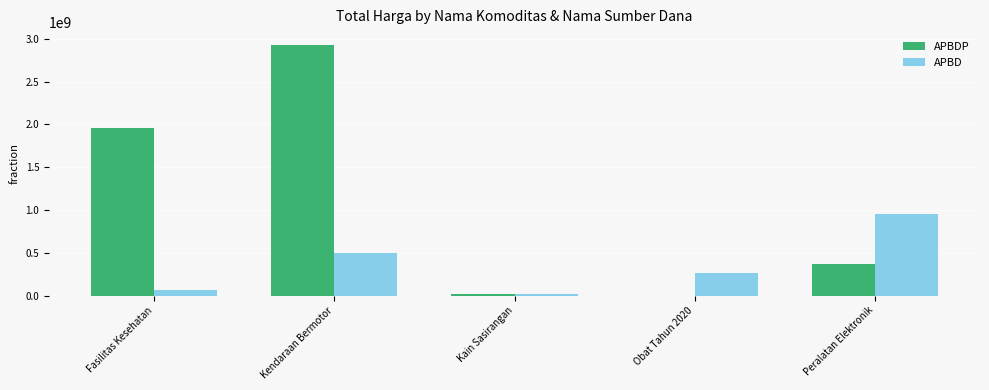

Between Kendaraan Bermotor and Obat Tahun 2020, which series saw the biggest shift?

APBDP